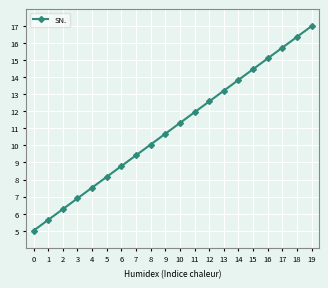

True or false: the data shows 8.8 at 6.

True